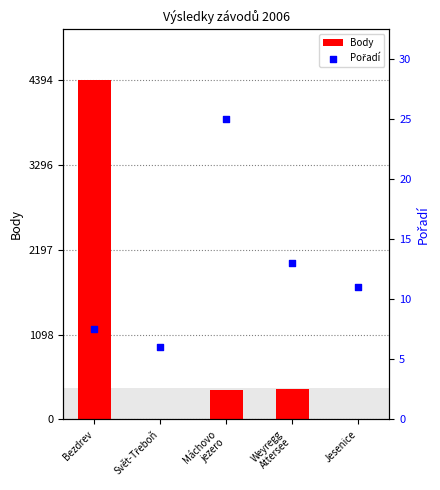

At which category is the sum across all series the highest?

Bezdrev